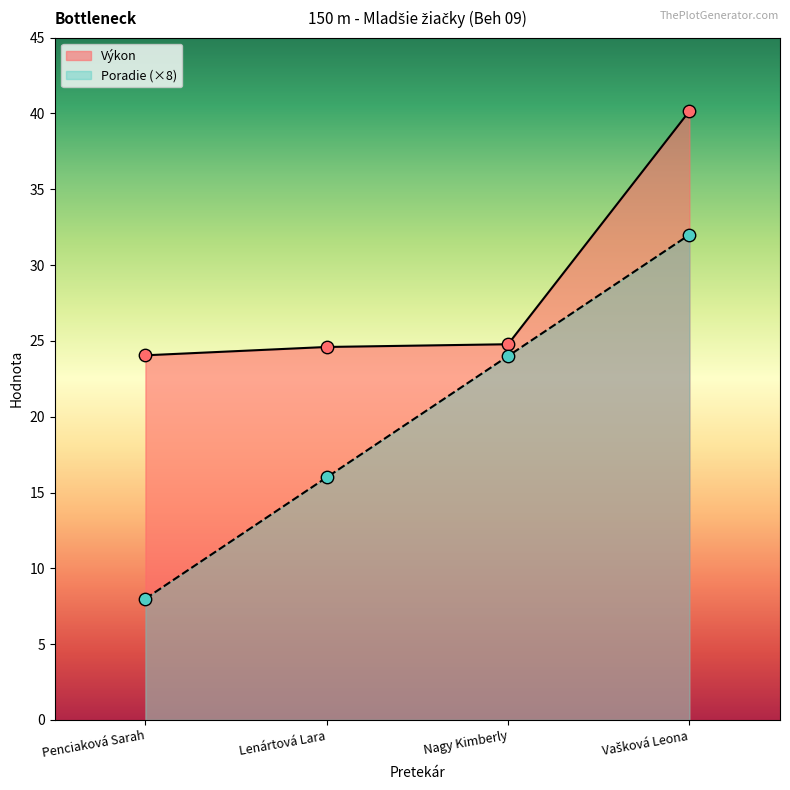

What is the total value across all series at Penciaková Sarah?

32.0